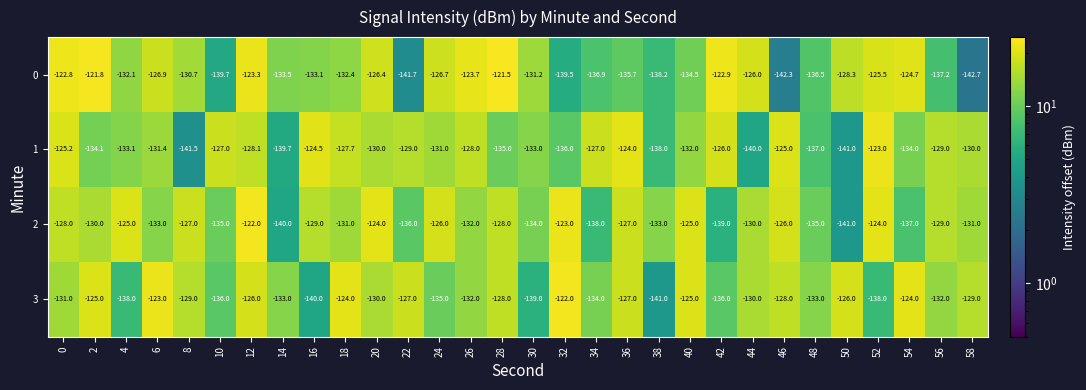

The value of 0 at 24 is -172.2. True or false?

False